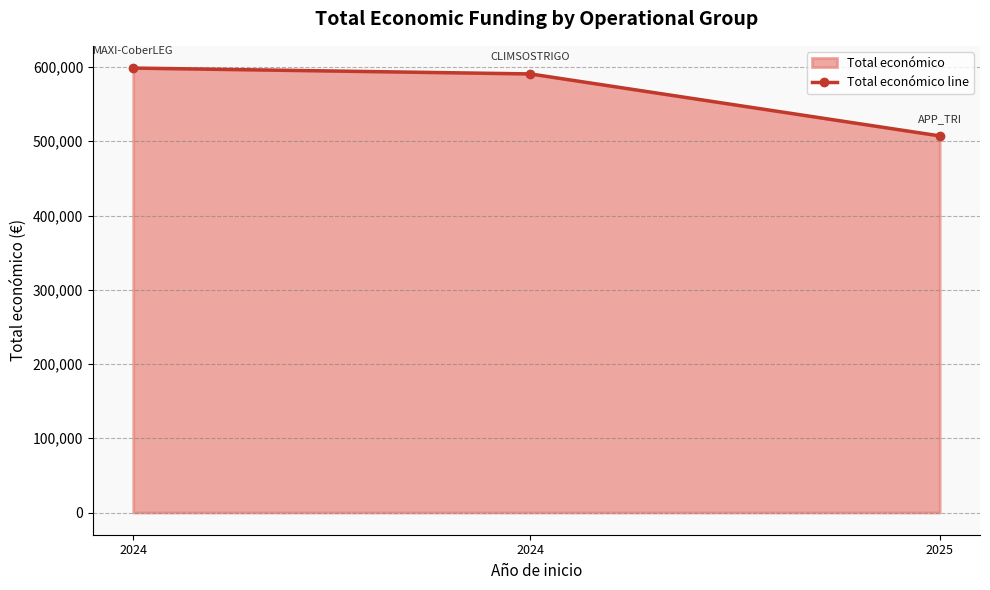

How many lines are shown in the chart?

1